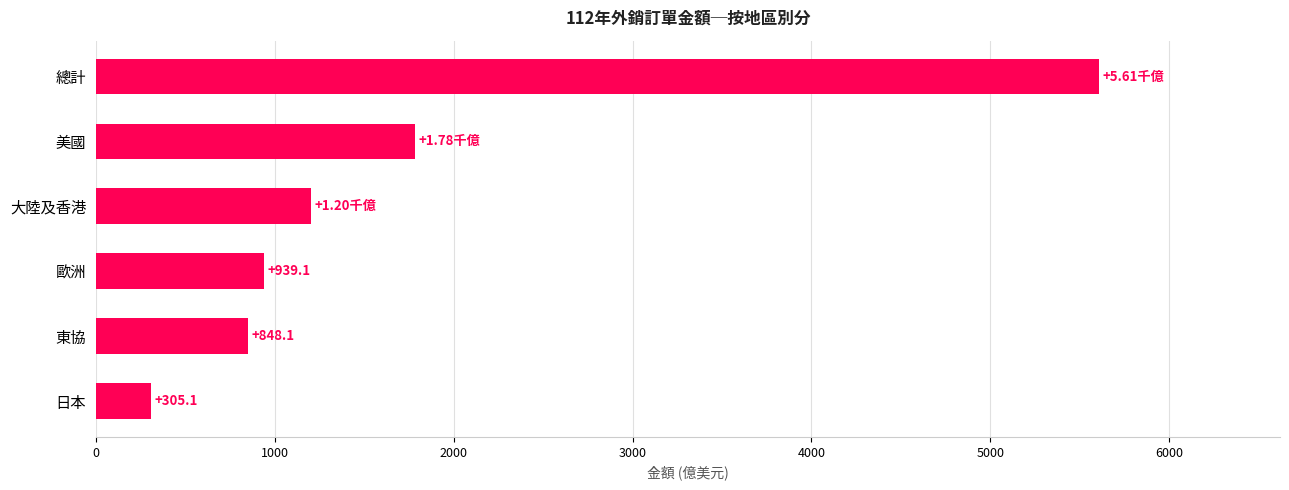

List the labels in order of value, smallest first.

日本, 東協, 歐洲, 大陸及香港, 美國, 總計